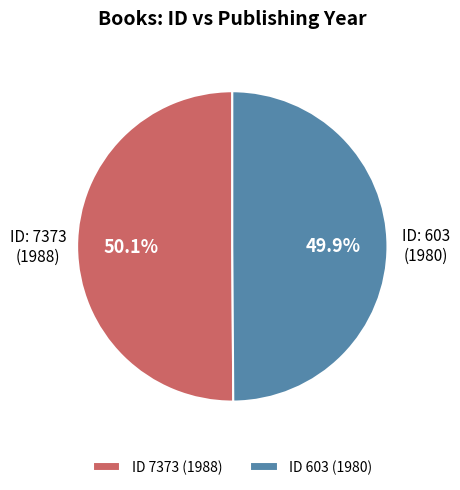

Is there any slice that represents more than half of the pie?

Yes